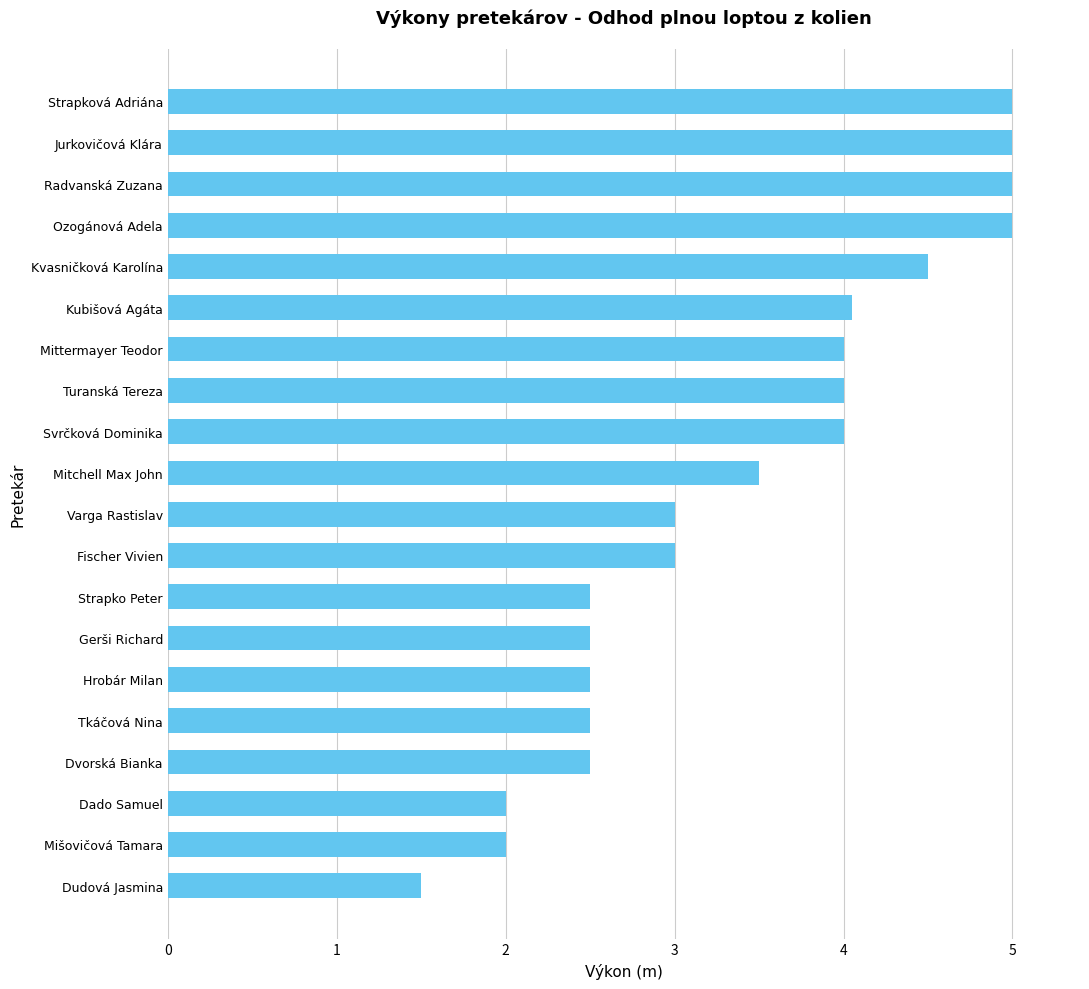

Count the number of categories in the chart.

20